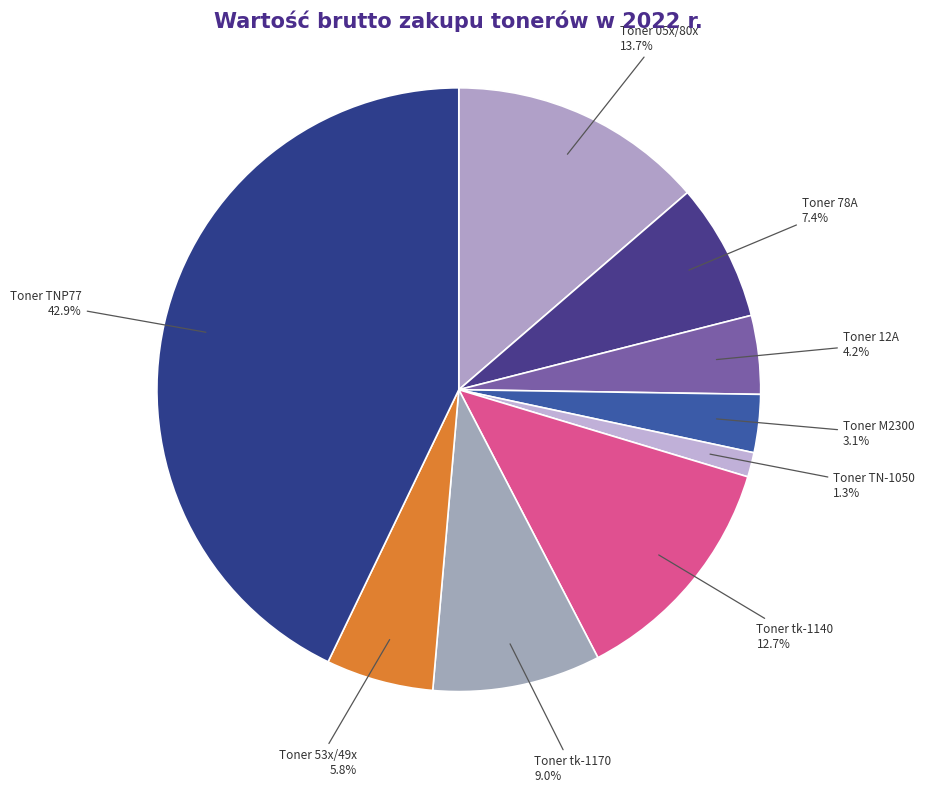

Approximately how many times larger is the value at Toner tk-1140 compared to Toner M2300?

4.1